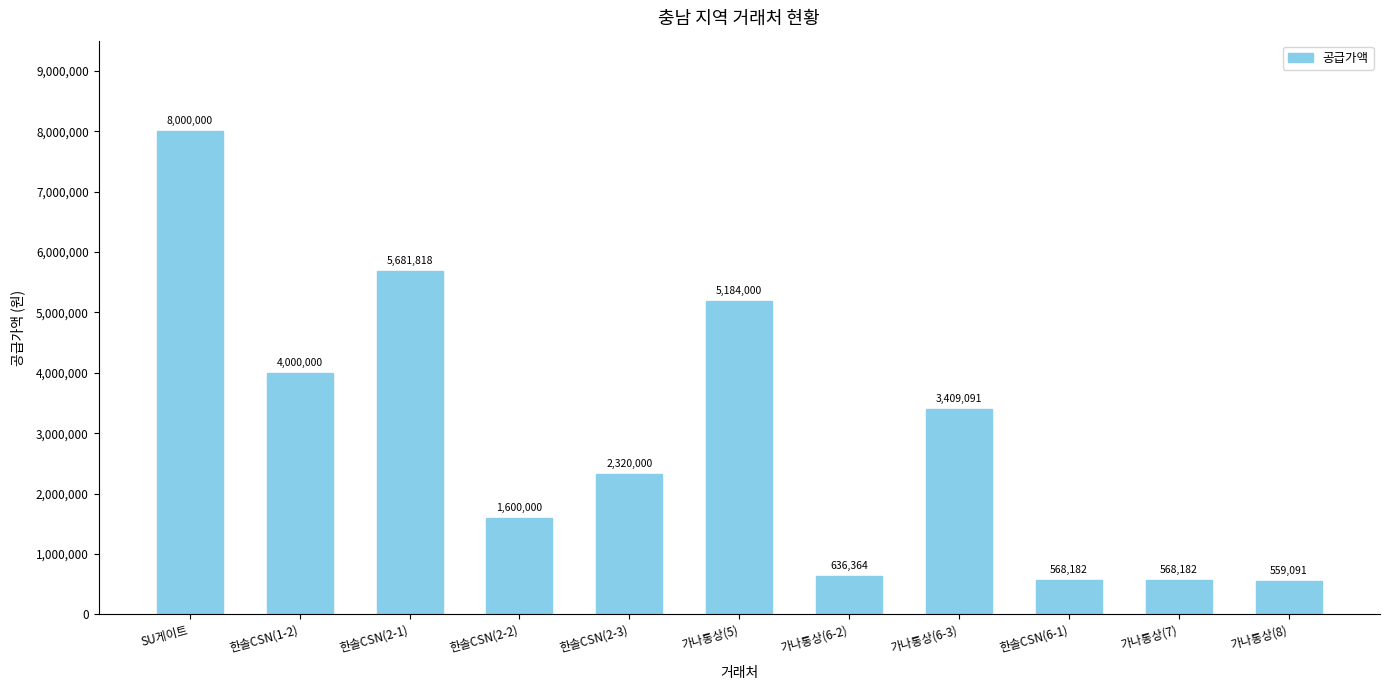

Reading right to left, what are all the values shown in this chart?

559091	568182	568182	3409091	636364	5184000	2320000	1600000	5681818	4000000	8000000